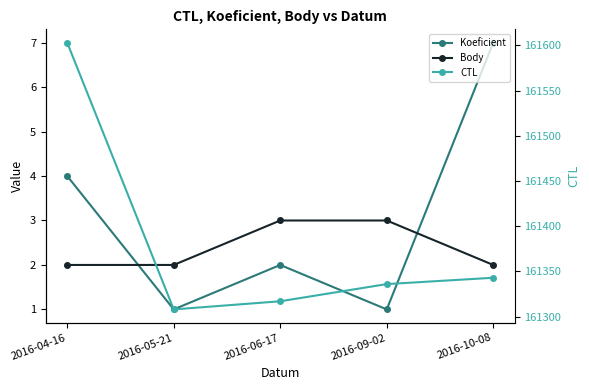

The value of Body at 2016-06-17 is 3. True or false?

True